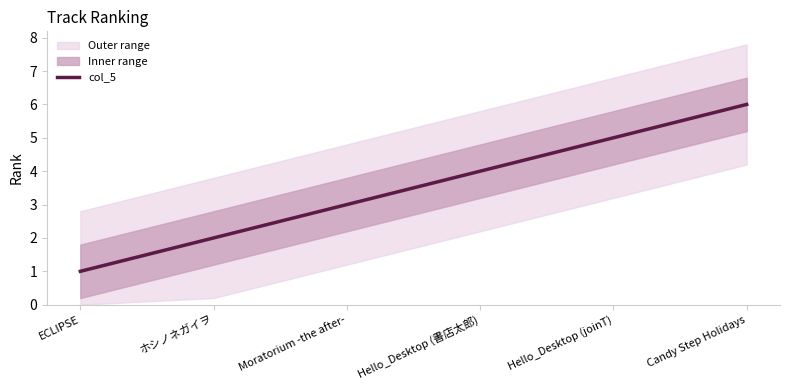

What is the label of the 4th point from the left?

Hello_Desktop (書店太郎)